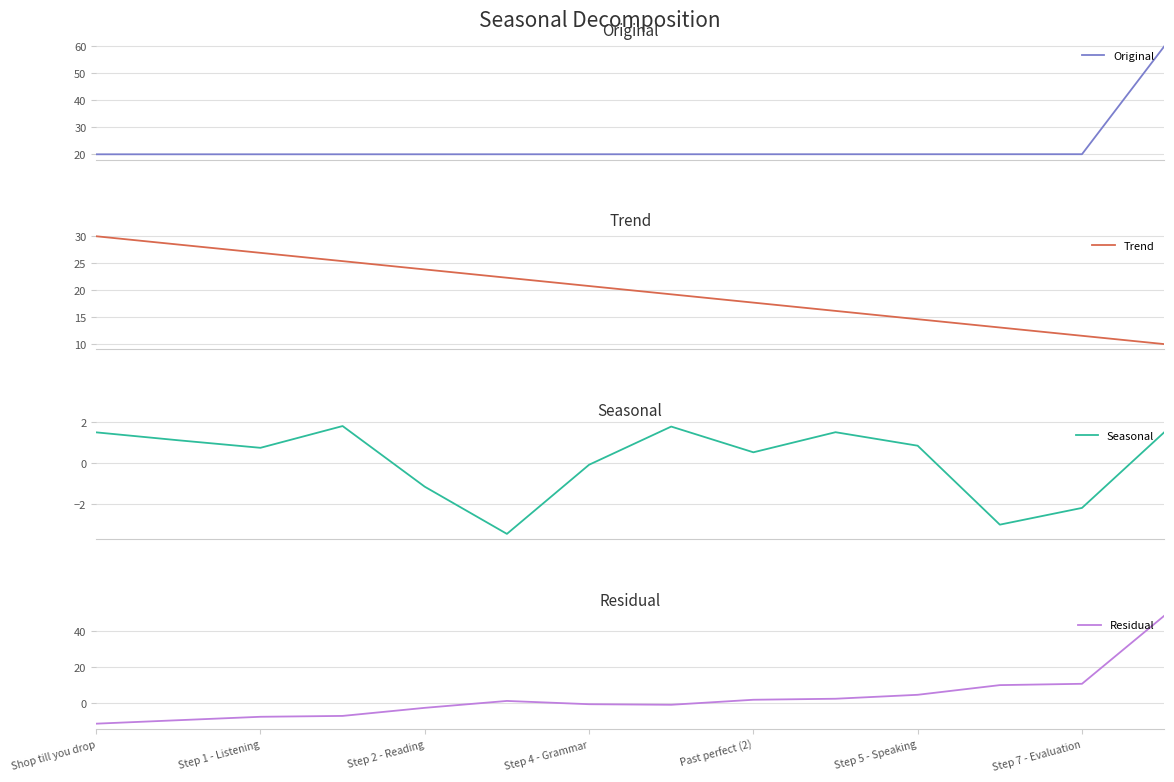

List the series in order of their peak value, lowest first.

Seasonal, Trend, Residual, Original